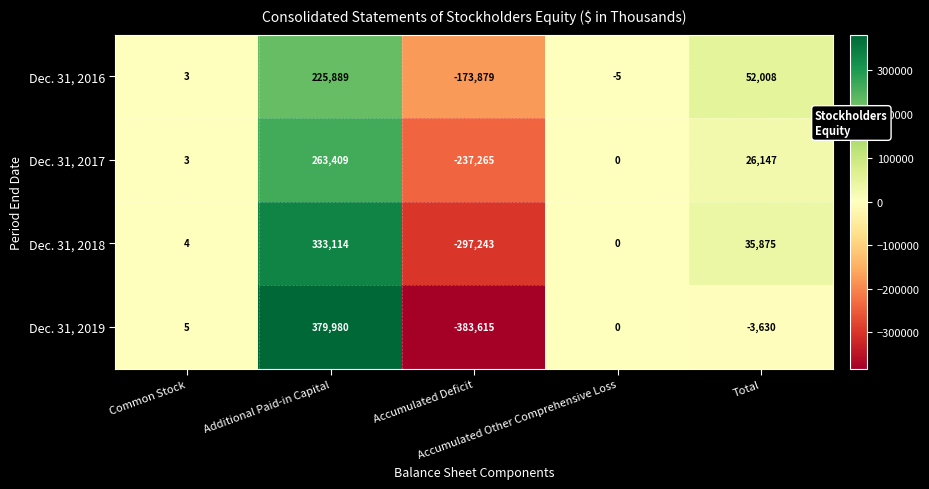

Which series has the largest total across all categories?

Dec. 31, 2016